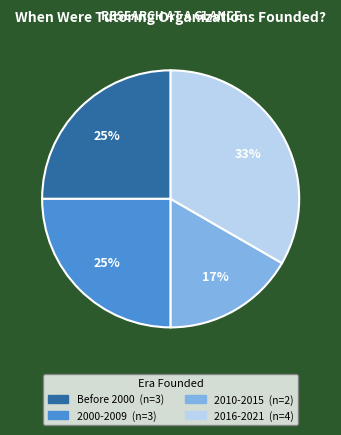

To the nearest percent, what is the average slice percentage?

25%